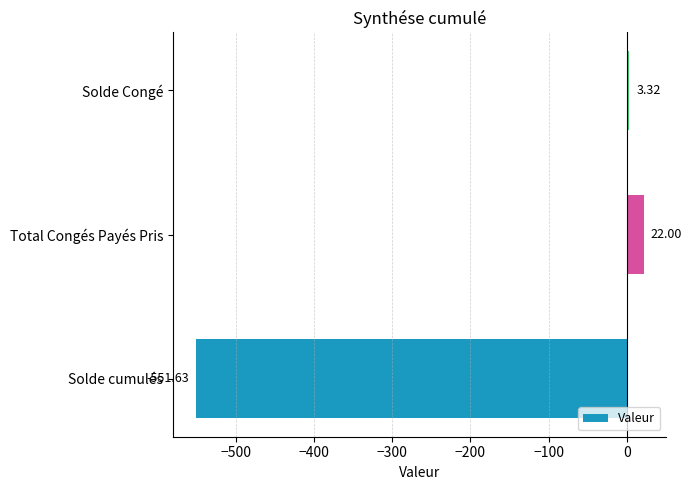

What is the minimum value shown in the chart?

-551.6